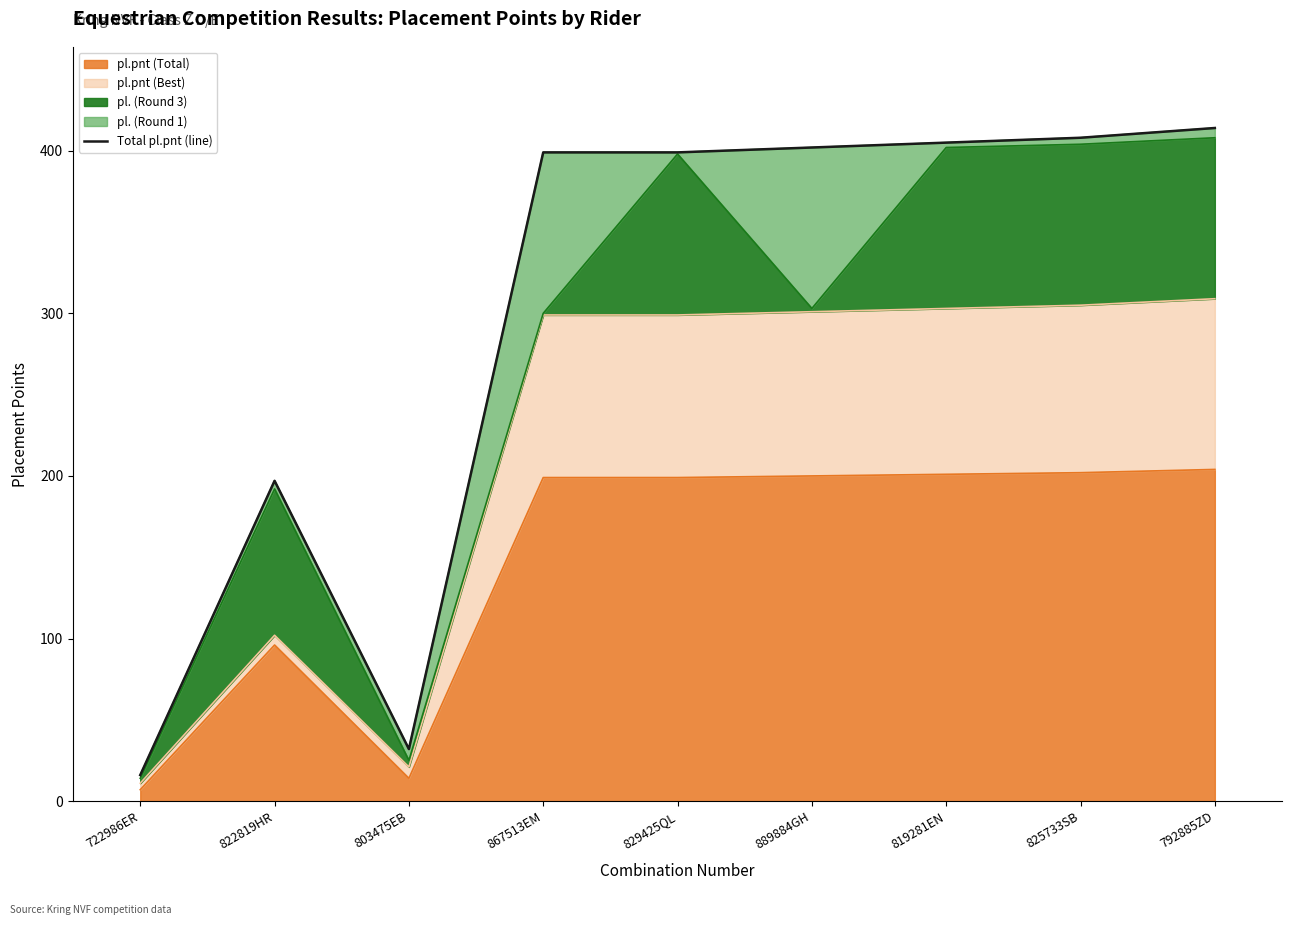

What is the difference between the second highest and minimum values?

392